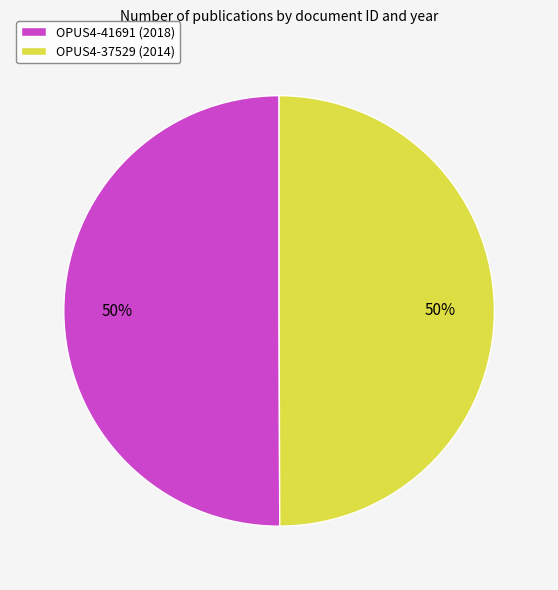

What percentage is the OPUS4-37529 (2014) slice, to the nearest percent?

50%